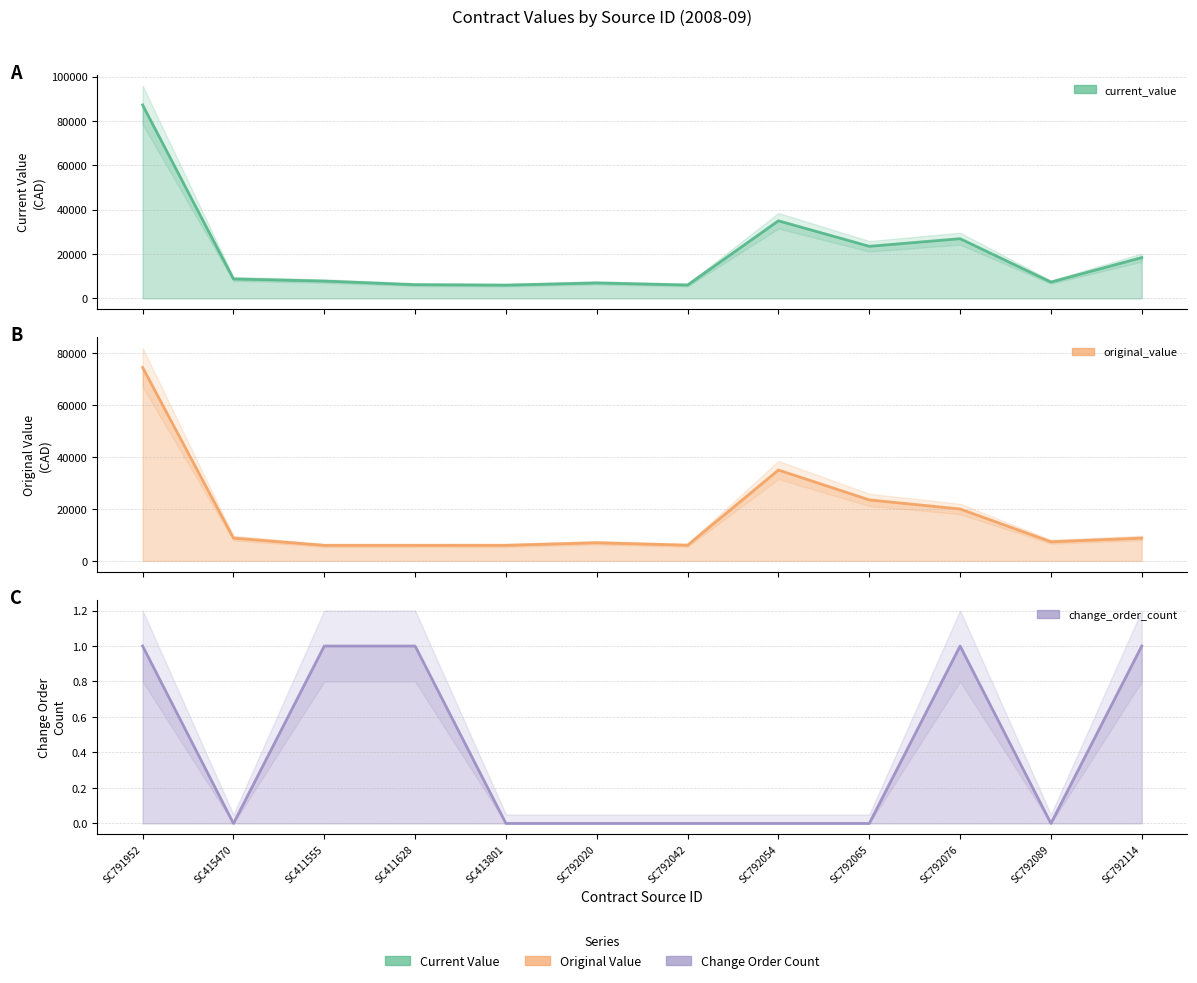

True or false: original_value has a value of 7000.0 at SC792020.

True